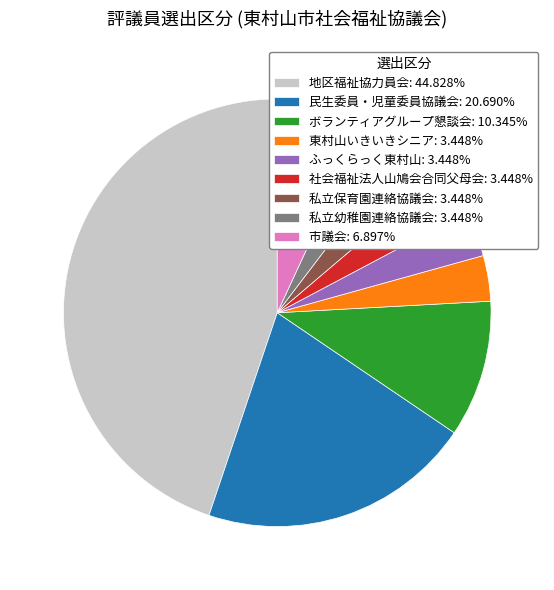

Approximately how many times larger is the value at 地区福祉協力員会 compared to ボランティアグループ懇談会?

4.3